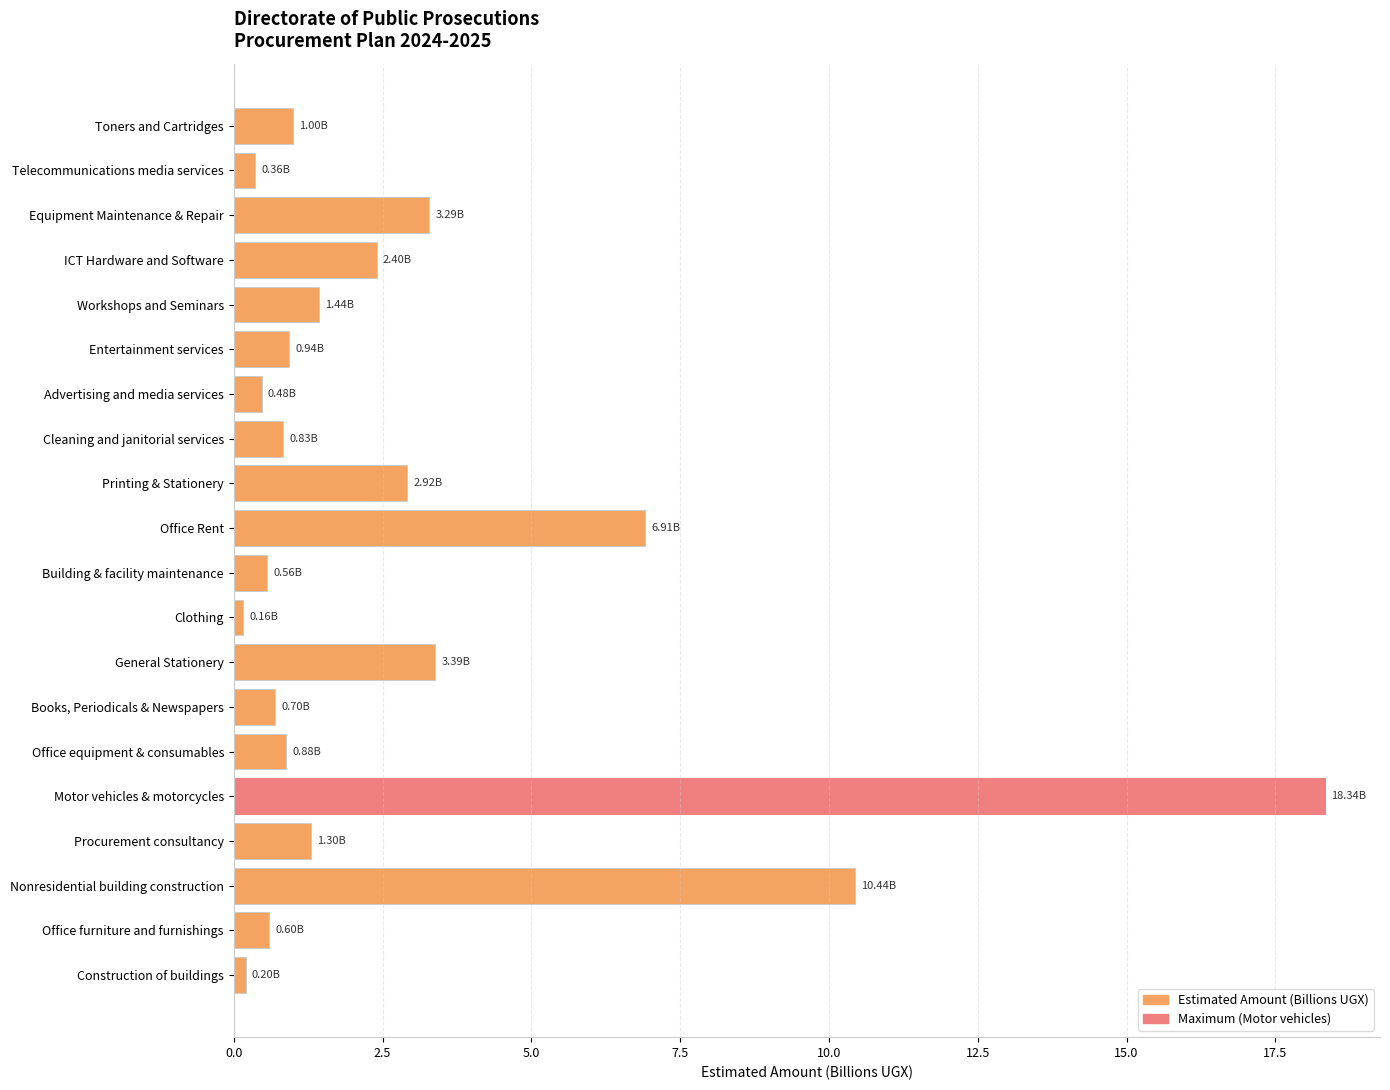

List the labels in order of value, smallest first.

Clothing, Construction of buildings, Telecommunications media services, Advertising and media services, Building & facility maintenance, Office furniture and furnishings, Books, Periodicals & Newspapers, Cleaning and janitorial services, Office equipment & consumables, Entertainment services, Toners and Cartridges, Procurement consultancy, Workshops and Seminars, ICT Hardware and Software, Printing & Stationery, Equipment Maintenance & Repair, General Stationery, Office Rent, Nonresidential building construction, Motor vehicles & motorcycles